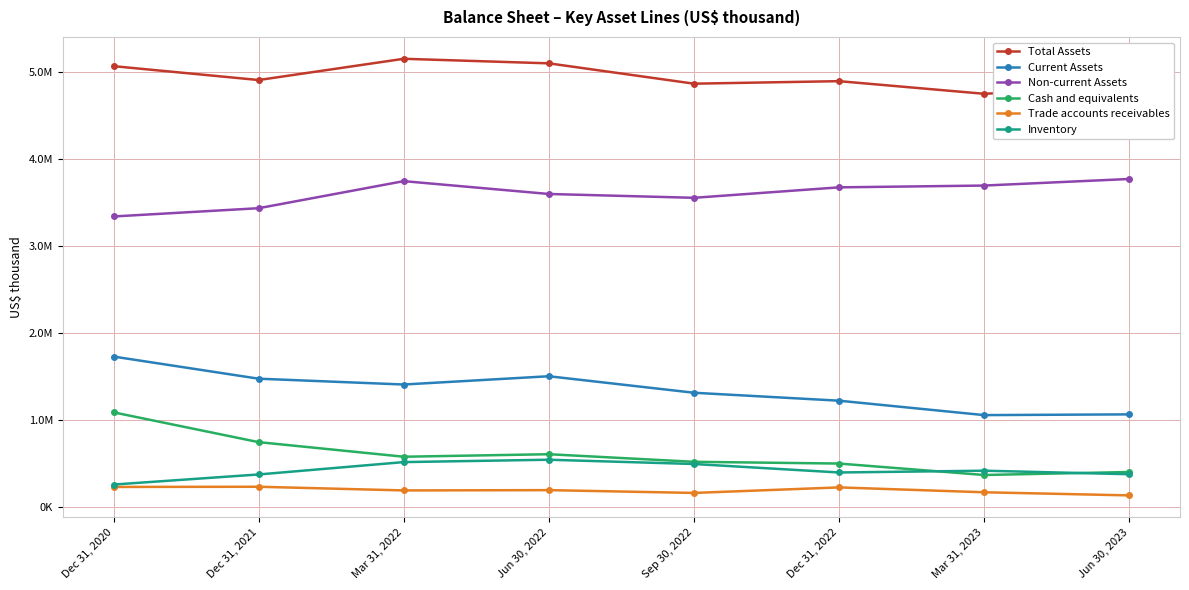

Reading left to right, what are all the values shown in this chart?

Total Assets: 5064226	4904836	5148964	5096537	4862901	4891782	4746631	4830606
Current Assets: 1727184	1472809	1405984	1501093	1311404	1220146	1054422	1062843
Non-current Assets: 3337042	3432027	3742980	3595444	3551497	3671636	3692209	3767763
Cash and equivalents: 1086163	743817	576192	605028	517833	497826	366282	400708
Trade accounts receivables: 229032	231174	189014	192314	160226	223740	167771	131936
Inventory: 256522	372502	514557	541716	492673	395197	415719	375103